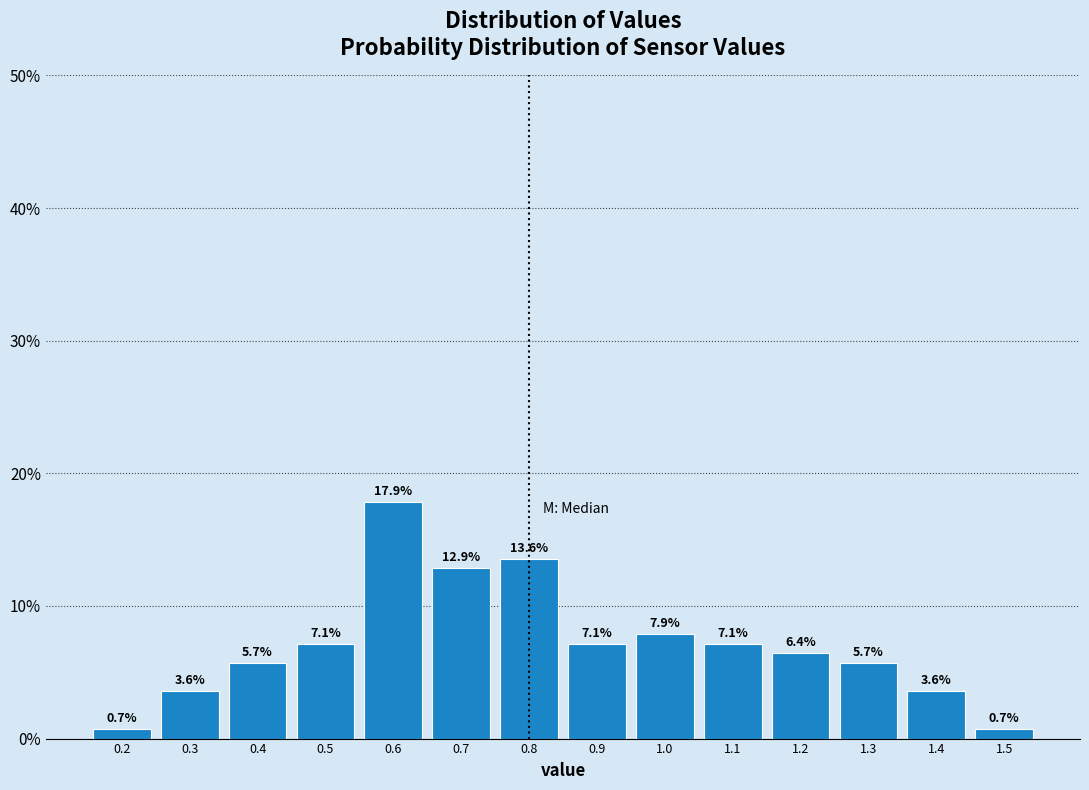

How tall is the bar that spans 1.45 to 1.55 on the x-axis?

0.7